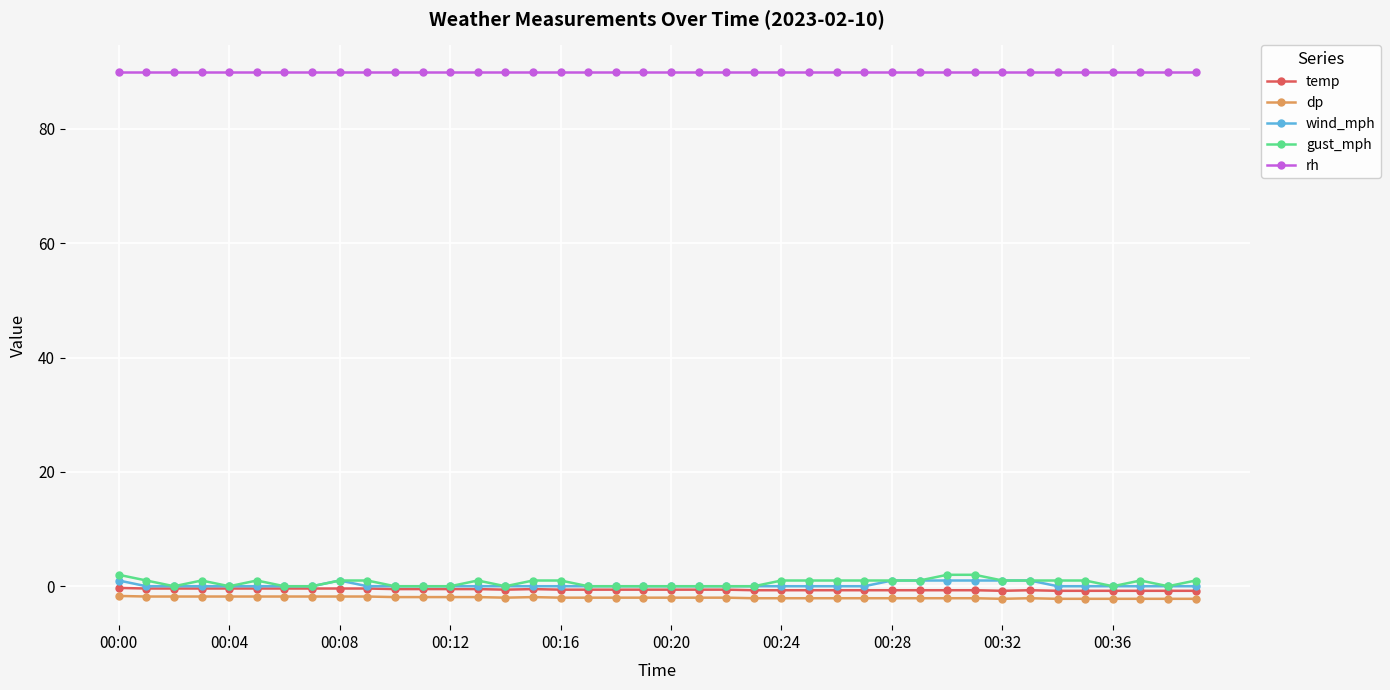

What is the greatest value displayed?

90.0